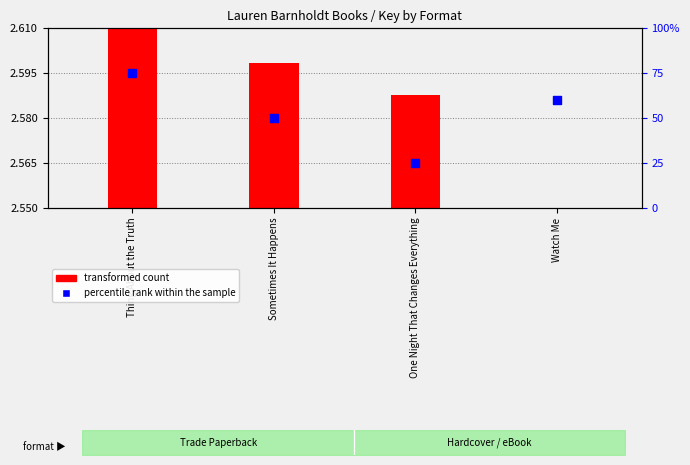

Which has a higher value, Thing About the Truth or One Night That Changes Everything?

Thing About the Truth